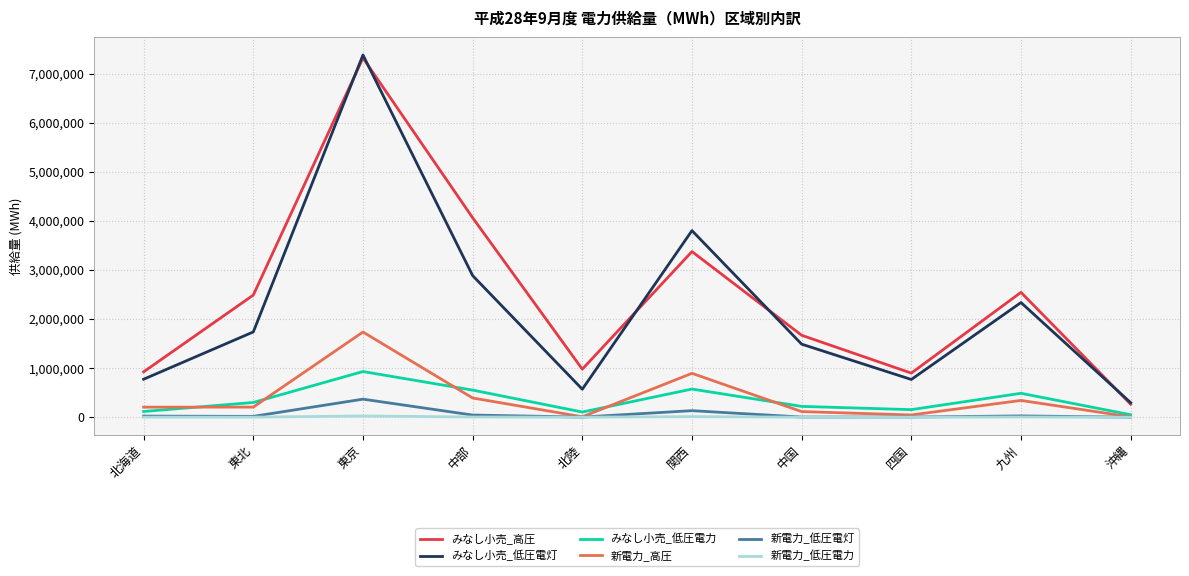

At how many categories does at least one series exceed 3499294?

3